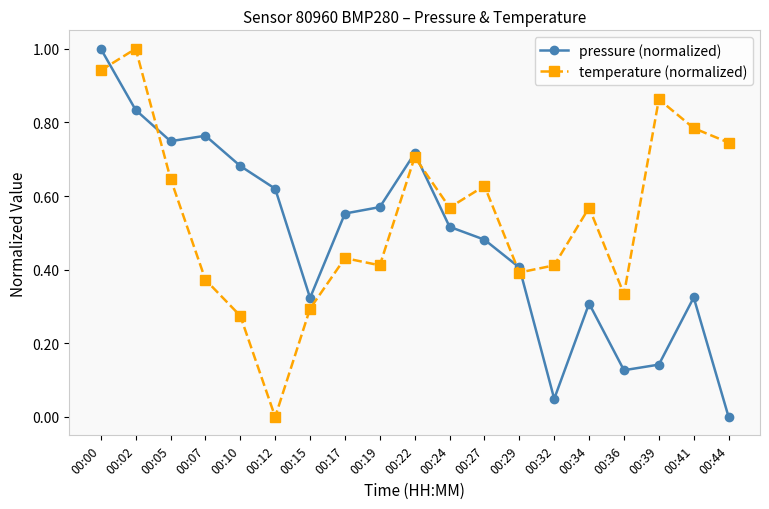

True or false: temperature (normalized) and pressure (normalized) cross at least once.

True